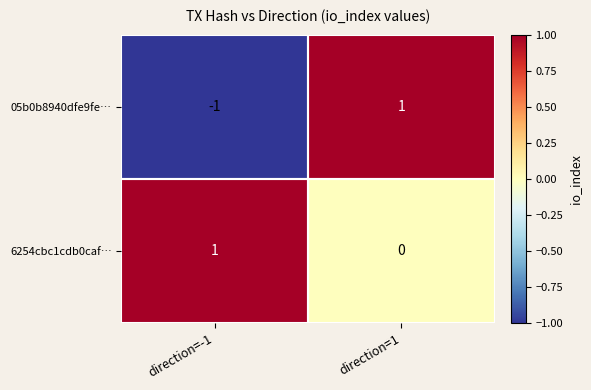

Count the number of categories in the chart.

2